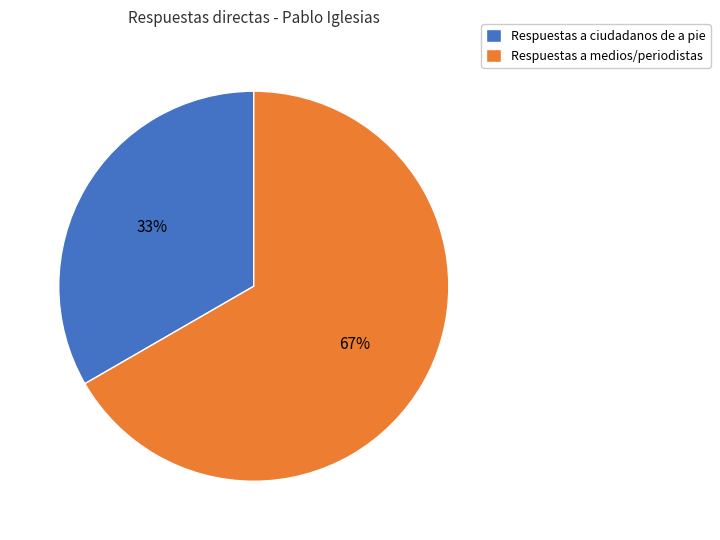

How many slices are in this pie chart?

2